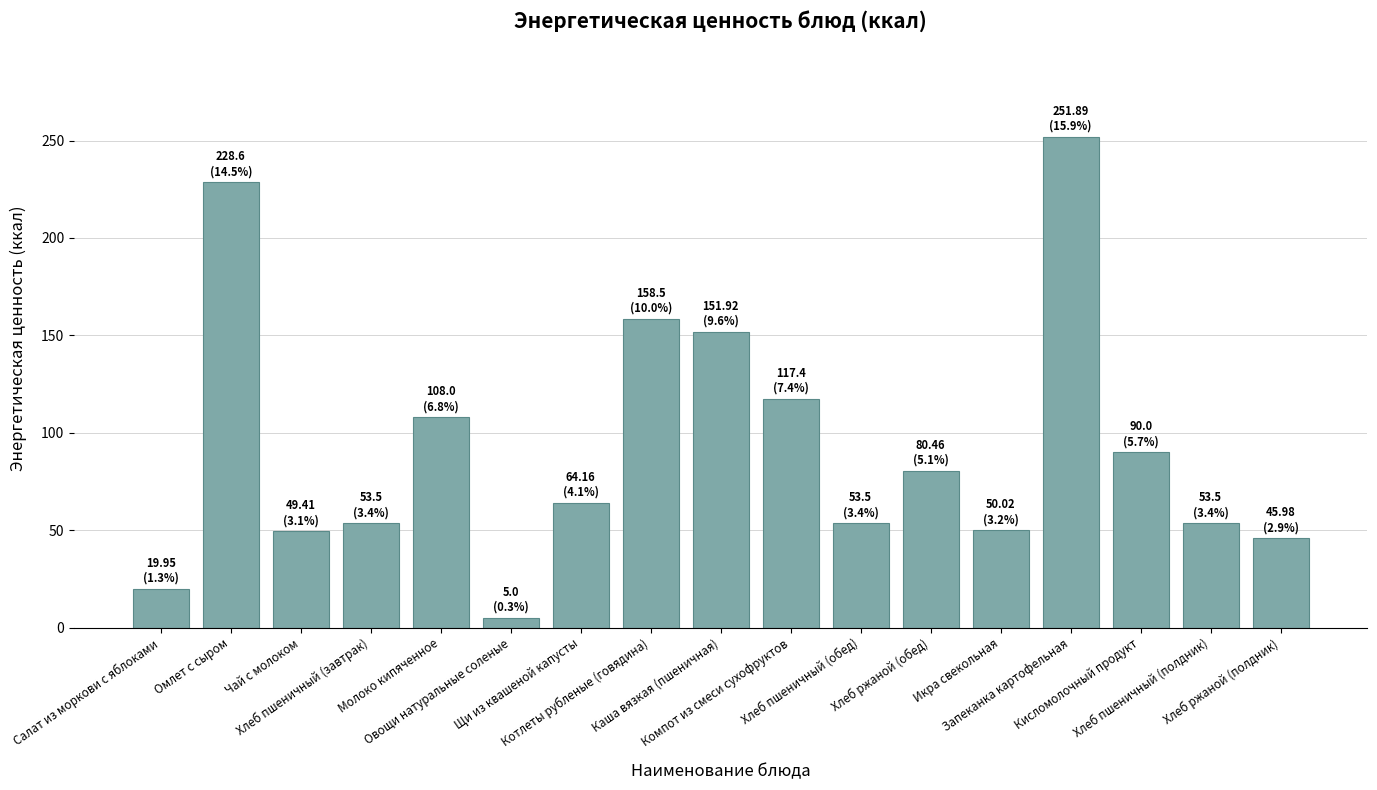

What is the maximum value shown in the chart?

251.9